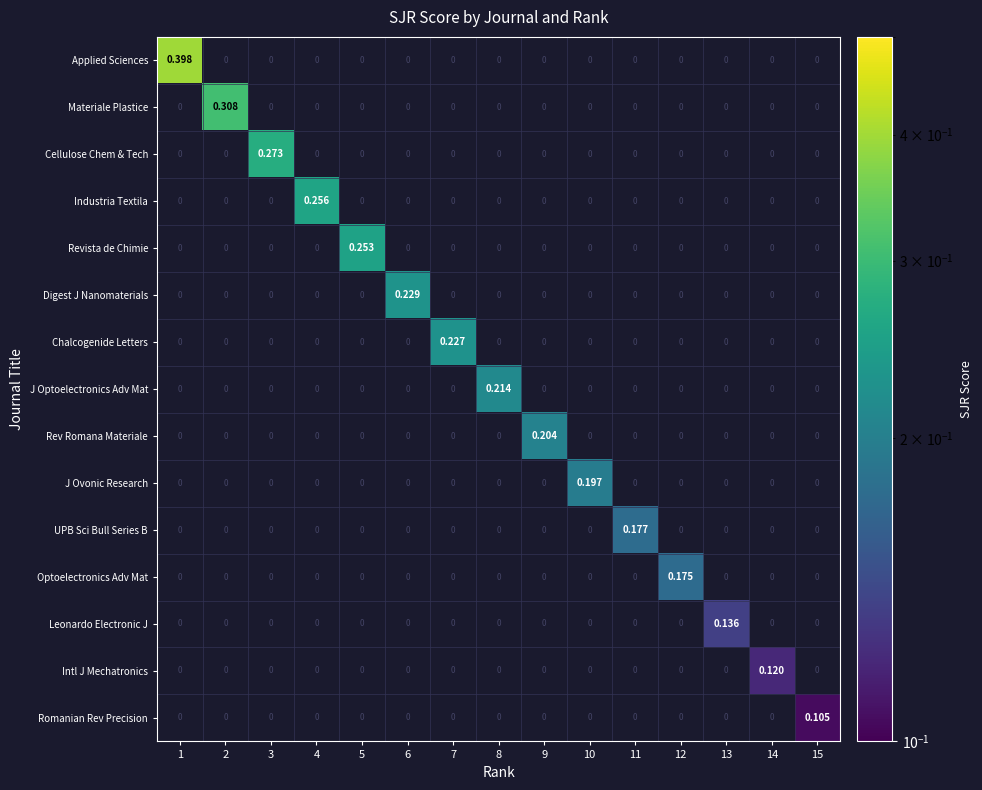

Which series changed the most between 4 and 8?

Industria Textila